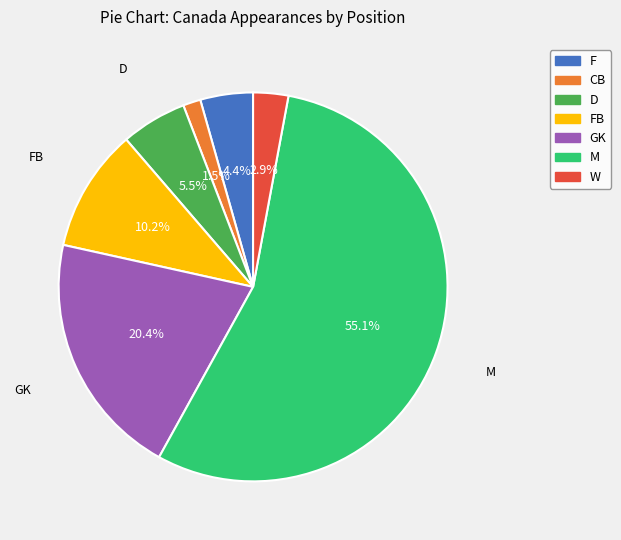

The W slice represents 3% of the pie. True or false?

True